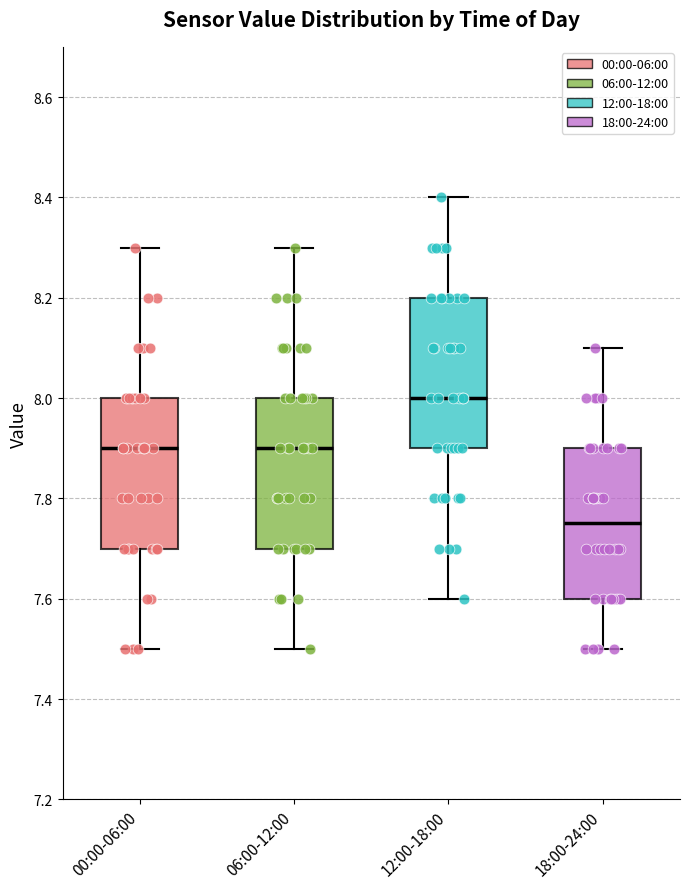

Reading left to right, read every box against the y-axis: the position of its median line, the range the box covers, and the ends of its whiskers. The values are not printed on the chart, so give them approximately, as read against the axis.

00:00-06:00: median 7.90, box 7.70 to 8.00, whiskers 7.50 to 8.30
06:00-12:00: median 7.90, box 7.70 to 8.00, whiskers 7.50 to 8.30
12:00-18:00: median 8.00, box 7.90 to 8.20, whiskers 7.60 to 8.40
18:00-24:00: median 7.76, box 7.60 to 7.90, whiskers 7.50 to 8.10